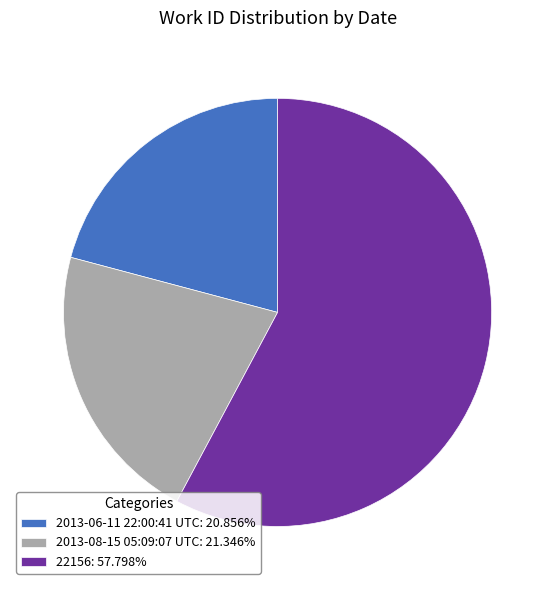

Is it true that 2013-06-11 22:00:41 UTC is 21% of the pie?

True